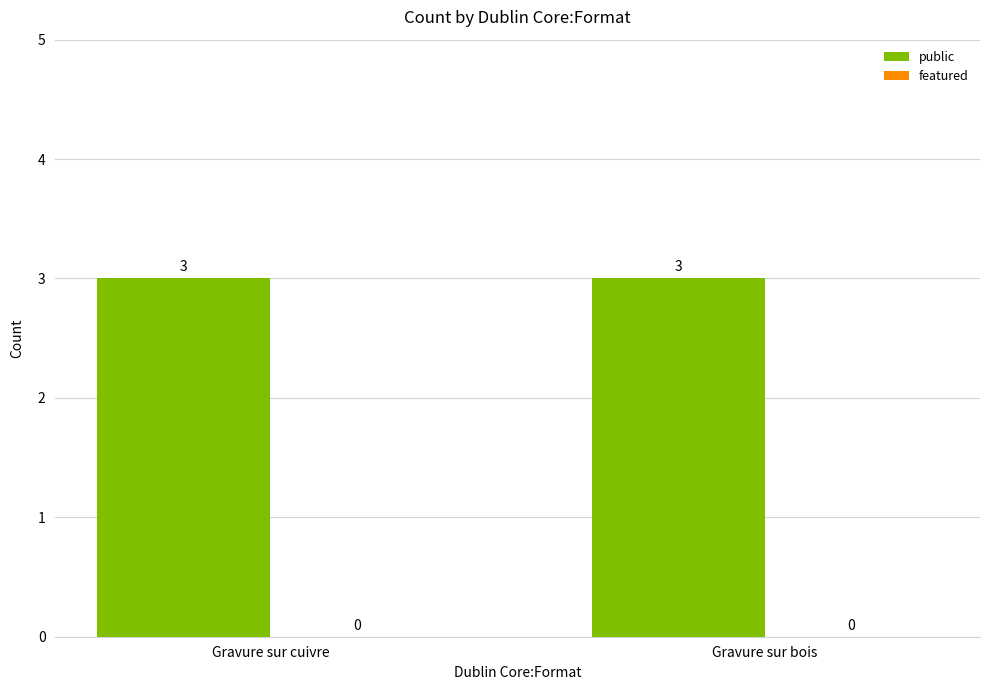

Which series has the largest total across all categories?

public